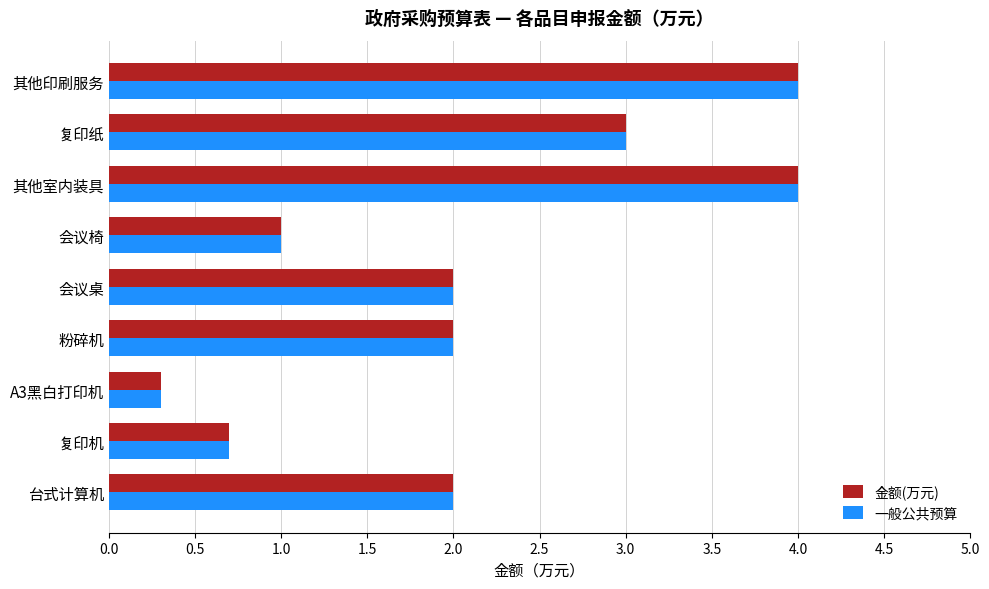

What is the minimum value shown in the chart?

0.3